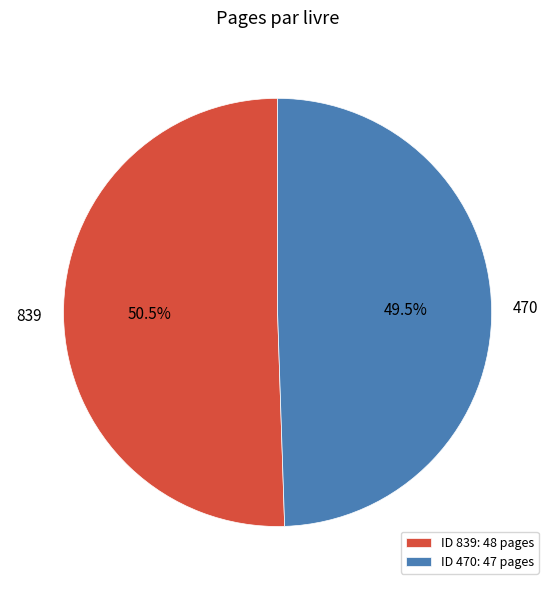

Between 839 and 470, which is larger?

839